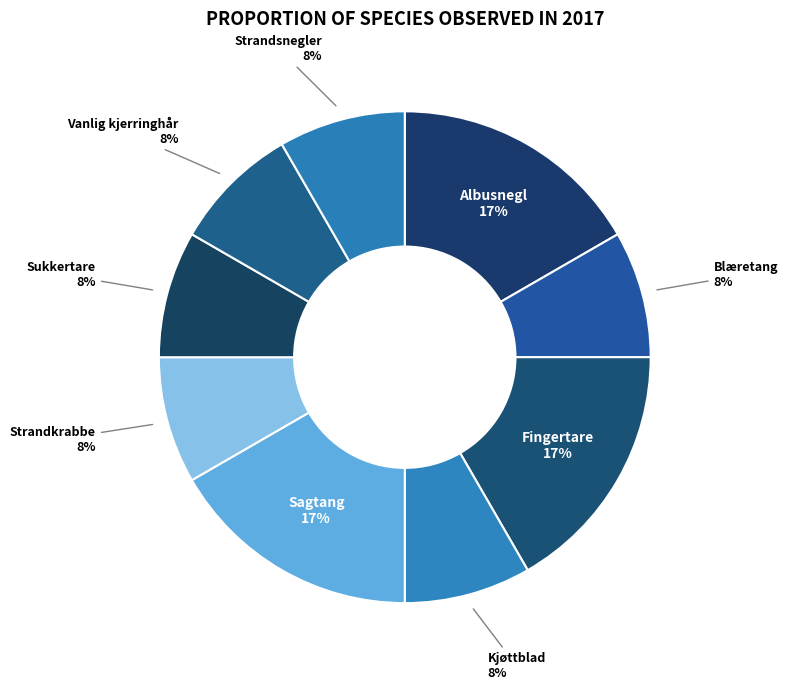

Count the number of slices in the pie.

9